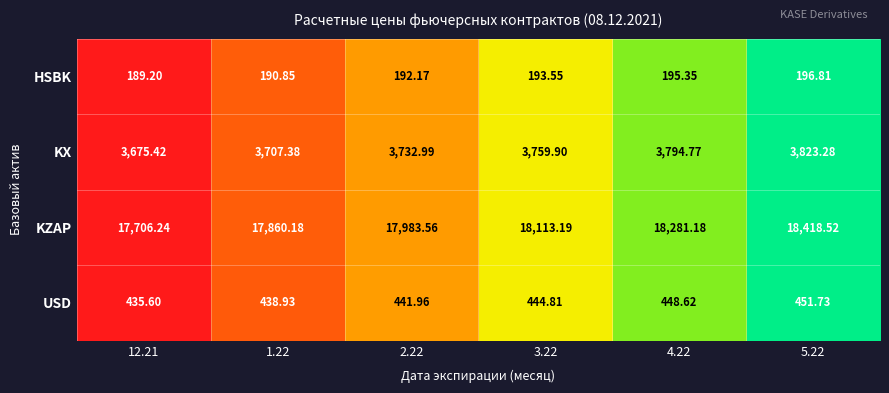

Which series has the largest total across all categories?

KZAP